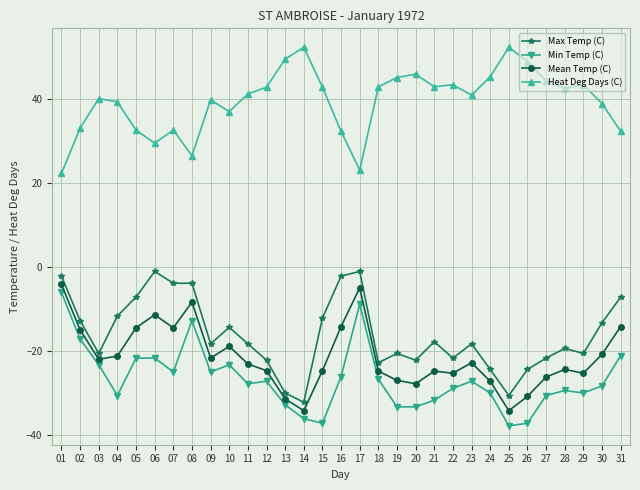

What is the difference between the second highest and minimum values in the Heat Deg Days (C) series?

30.0